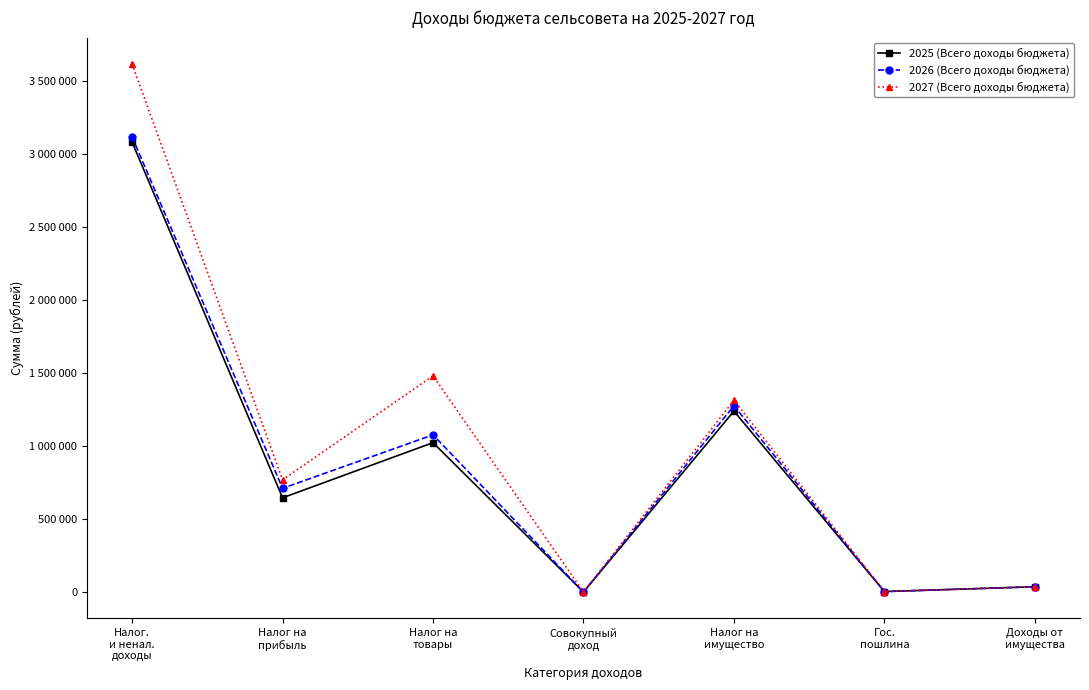

Rank the categories by 2027 (Всего доходы бюджета) value from lowest to highest.

Совокупный
доход, Гос.
пошлина, Доходы от
имущества, Налог на
прибыль, Налог на
имущество, Налог на
товары, Налог.
и ненал.
доходы